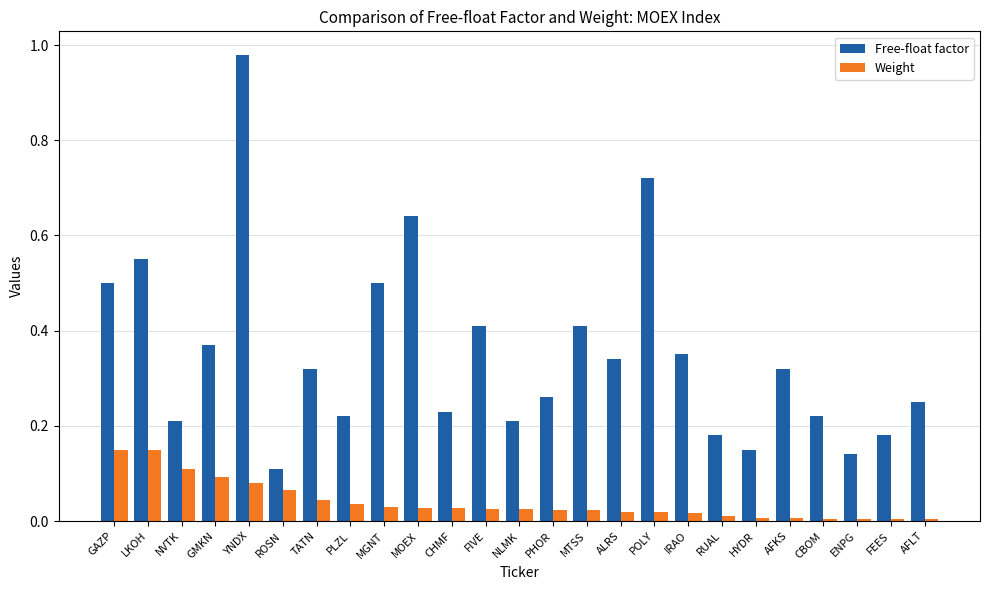

List the series in order of their overall mean, highest first.

Free-float factor, Weight